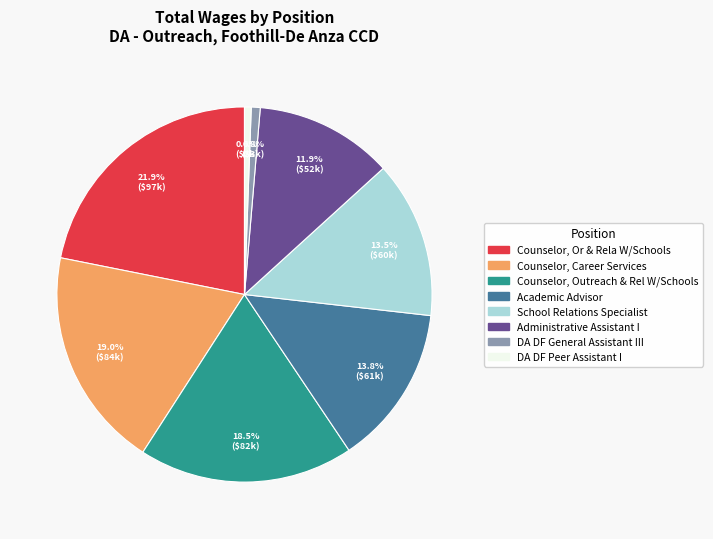

Is Administrative Assistant I the majority of the pie?

No